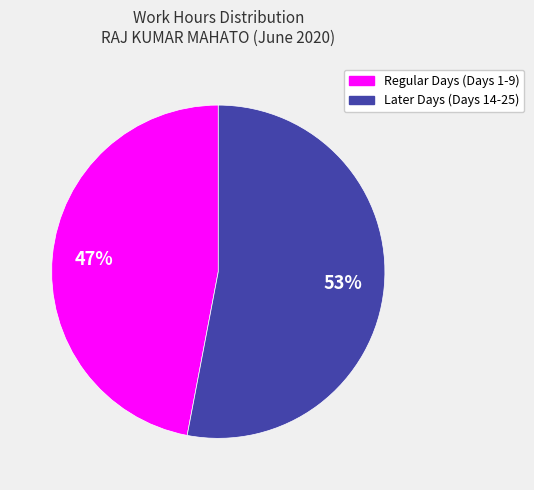

To the nearest percent, what is the average slice percentage?

50%